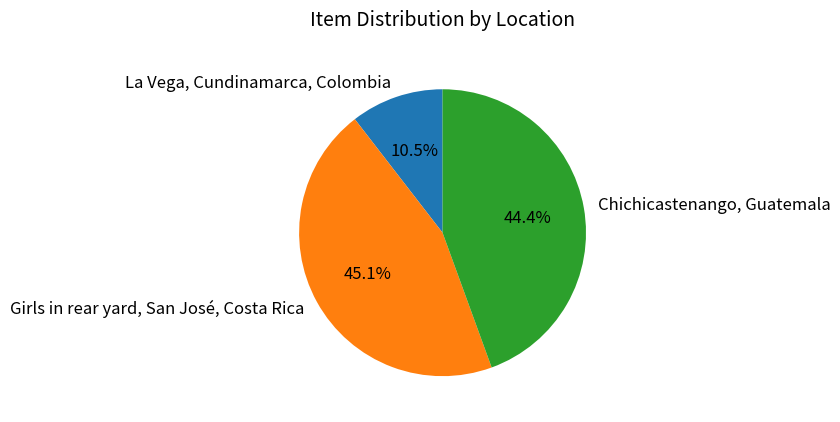

Rank the categories by value from lowest to highest.

La Vega, Cundinamarca, Colombia, Chichicastenango, Guatemala, Girls in rear yard, San José, Costa Rica